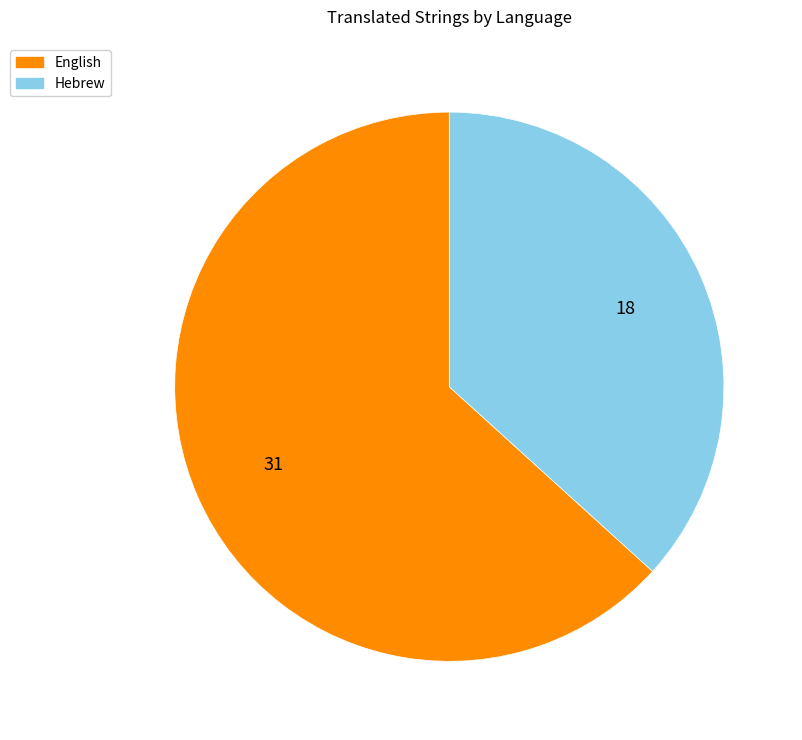

Does Hebrew account for over 50% of the chart?

No